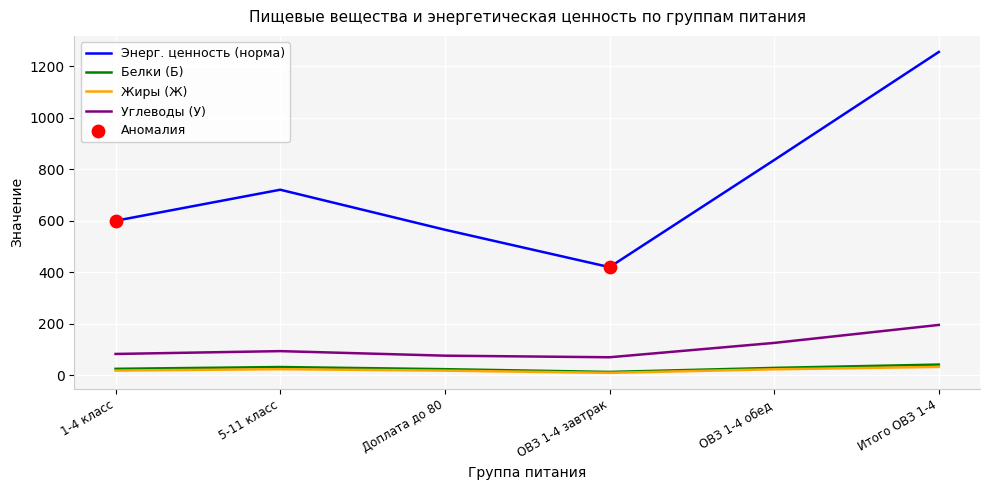

Between ОВЗ 1-4 завтрак and Итого ОВЗ 1-4, which series saw the biggest shift?

Энерг. ценность (норма)